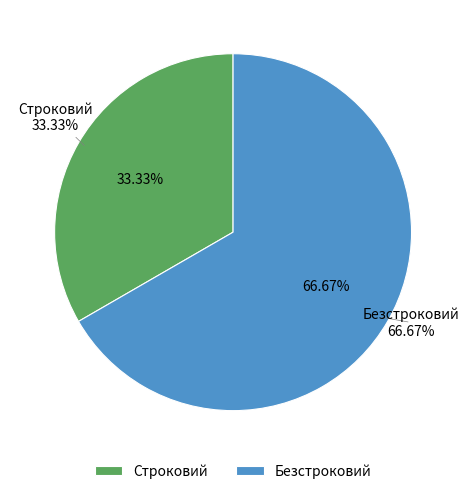

Combined, do Строковий and Безстроковий account for over 50%?

Yes